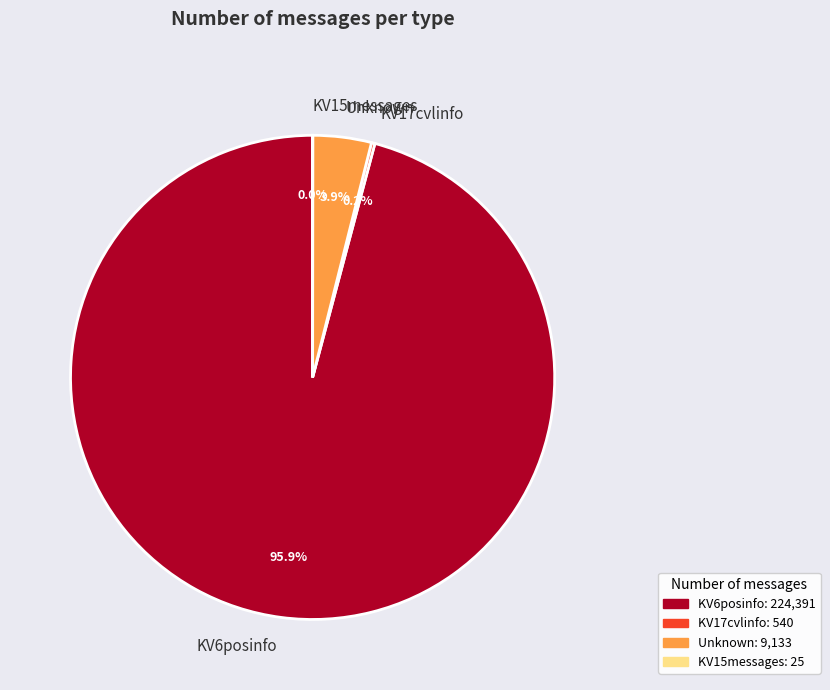

Which slice is the largest?

KV6posinfo